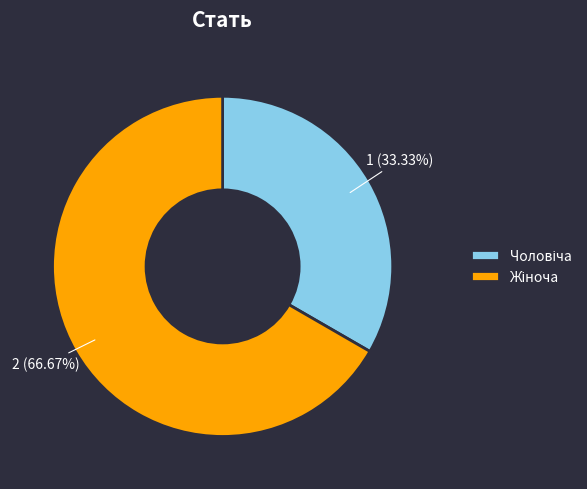

Does any single category account for the majority?

Yes